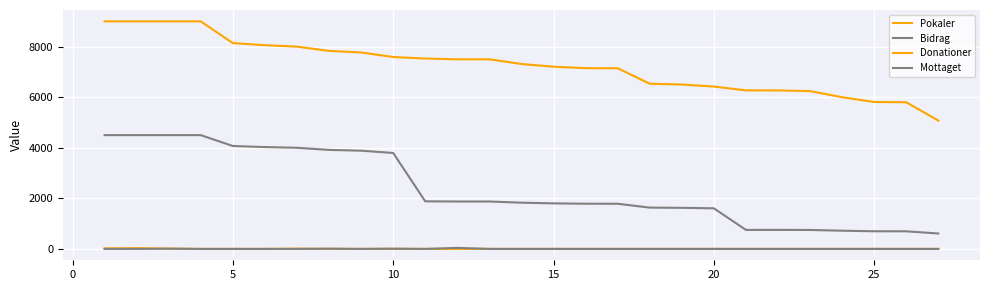

Reading left to right, extract all data points from this chart.

Pokaler: 9000	9000	9000	9000	8141	8057	8001	7832	7770	7590	7530	7500	7500	7314	7206	7149	7146	6533	6502	6422	6271	6269	6242	6000	5812	5800	5076
Bidrag: 4500	4500	4500	4500	4070	4028	4000	3916	3885	3795	1882	1875	1875	1828	1801	1787	1786	1633	1625	1605	752	752	749	720	697	696	609
Donationer: 20	30	10	0	0	0	10	0	0	0	0	0	0	0	0	0	0	0	0	0	0	0	0	0	0	0	0
Mottaget: 0	0	10	0	0	0	0	10	0	10	0	40	0	0	0	0	0	0	0	0	0	0	0	0	0	0	0